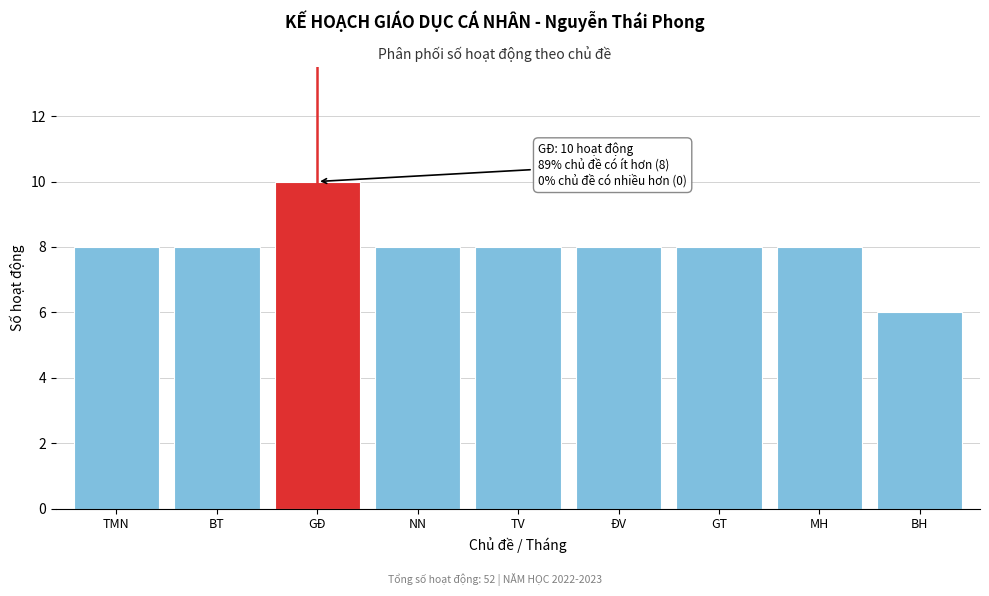

Reading left to right, extract all data points from this chart.

8	8	10	8	8	8	8	8	6